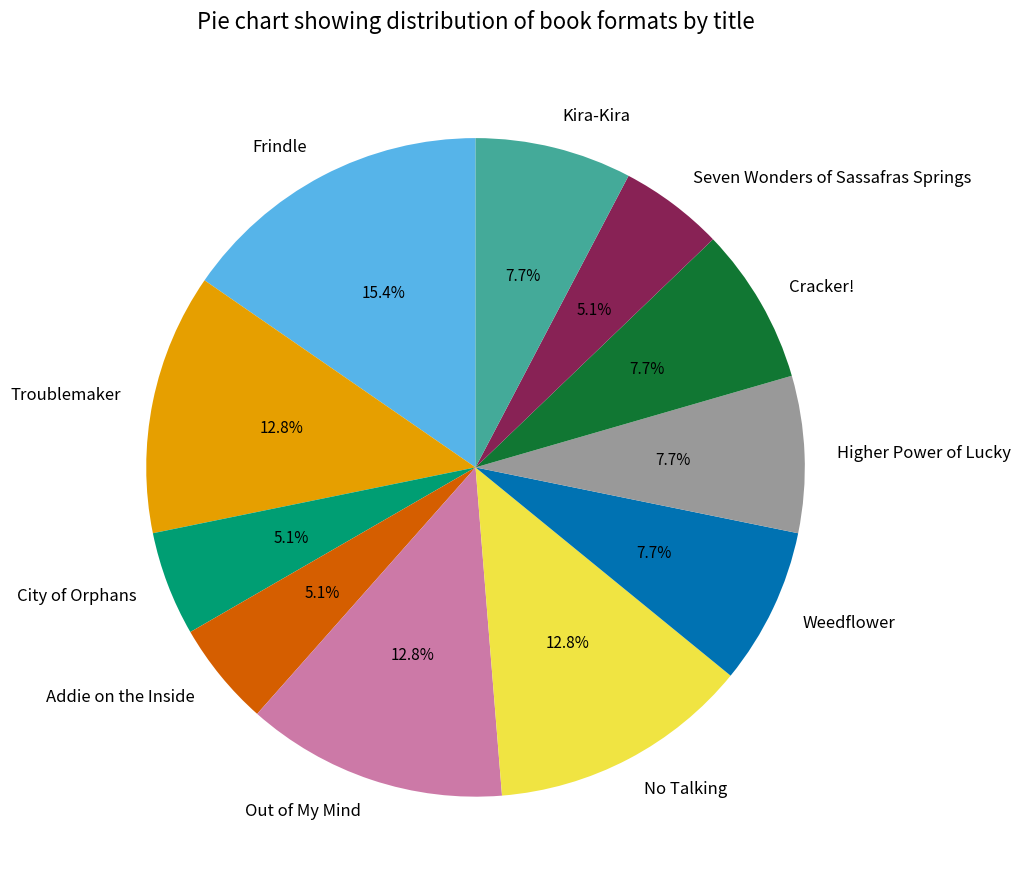

What percentage is the Seven Wonders of Sassafras Springs slice, to the nearest percent?

5%